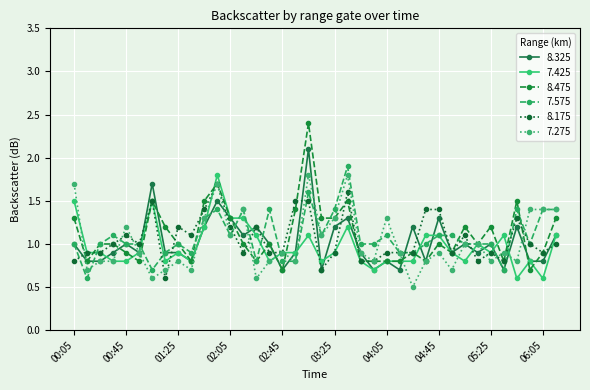

Which series ends up on top after the final intersection of 8.175 and 7.425?

7.425